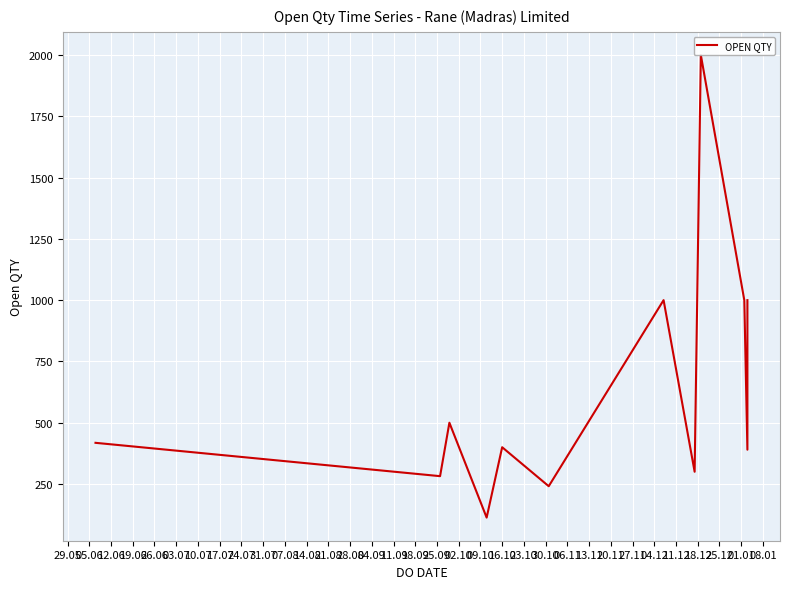

Which has a higher value, 07.08 or 10.07?

10.07